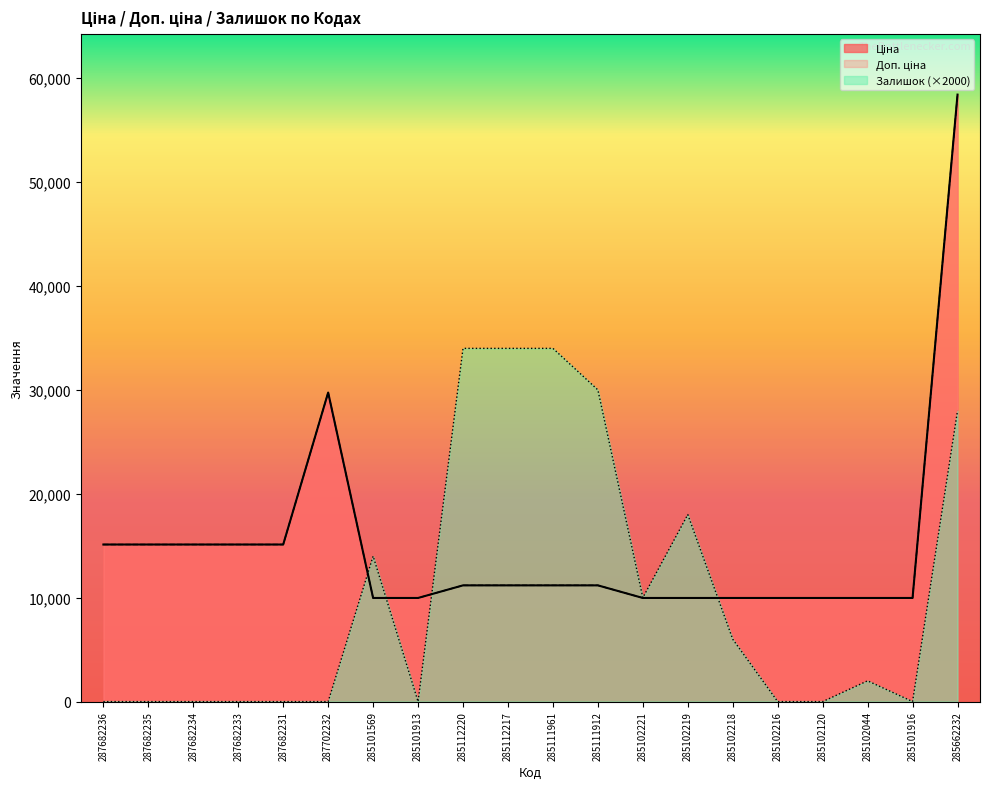

True or false: Ціна and Залишок intersect in this chart.

True